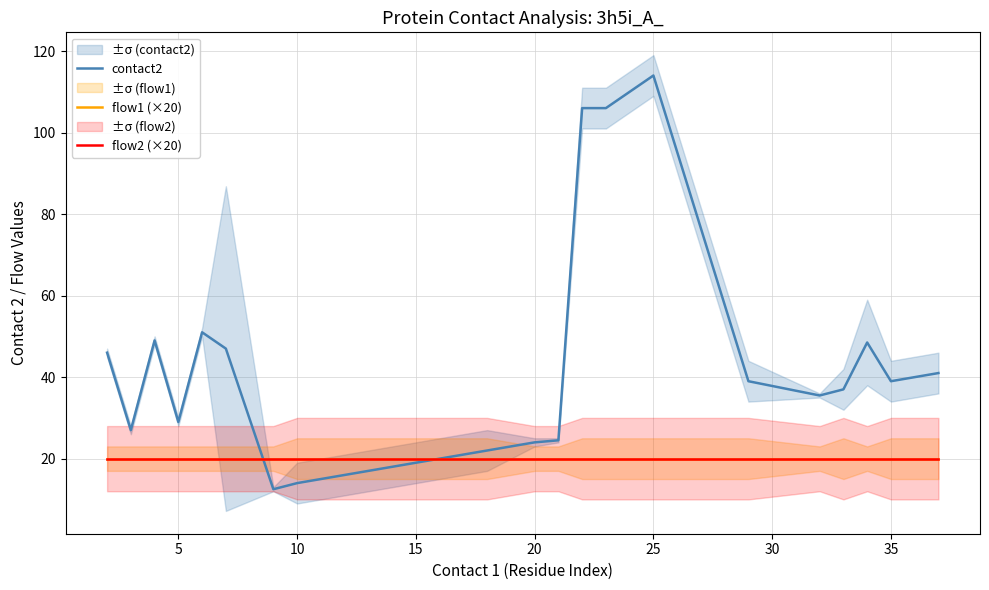

Which series has the largest total across all categories?

contact2